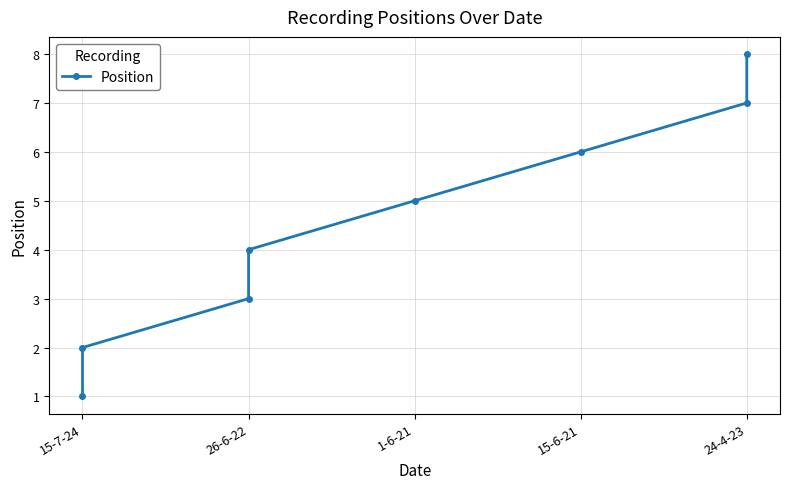

True or false: the data shows 1 at 15-7-24.

True